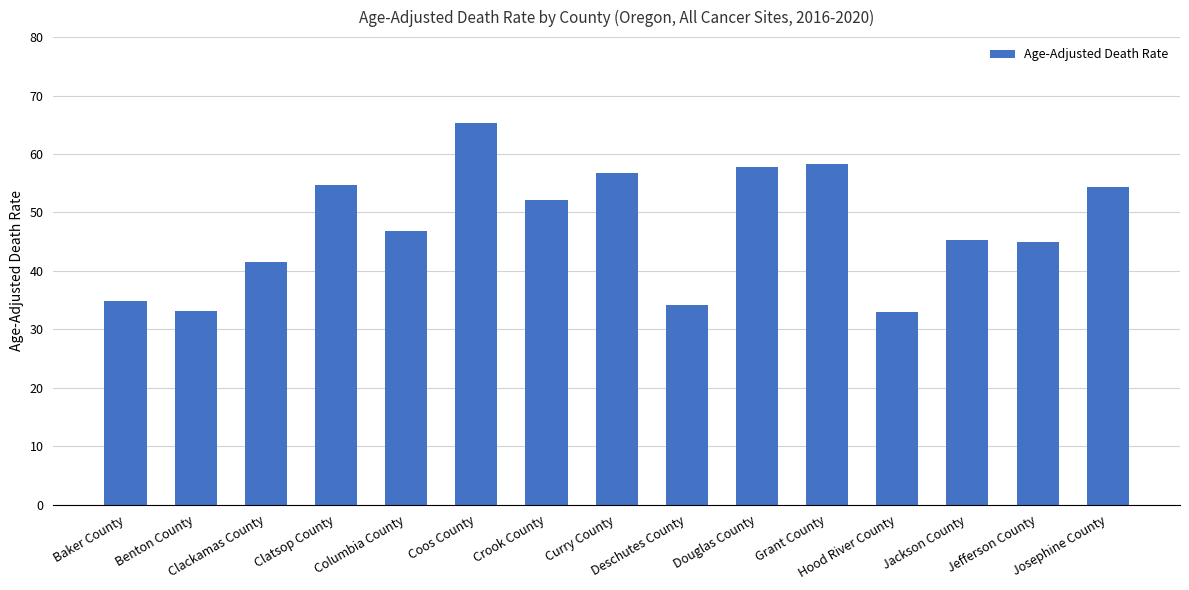

How many bars are there in total?

15